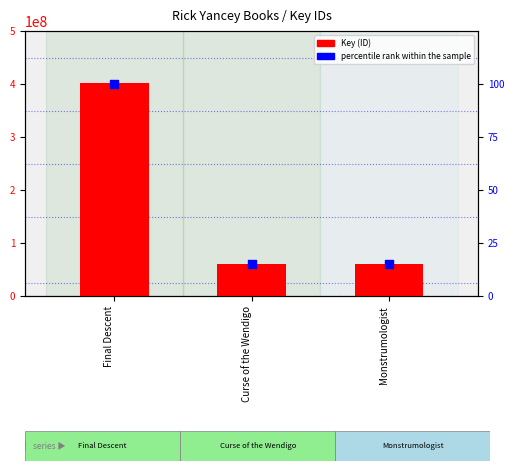

Which series reaches the maximum Y coordinate?

Key (ID)